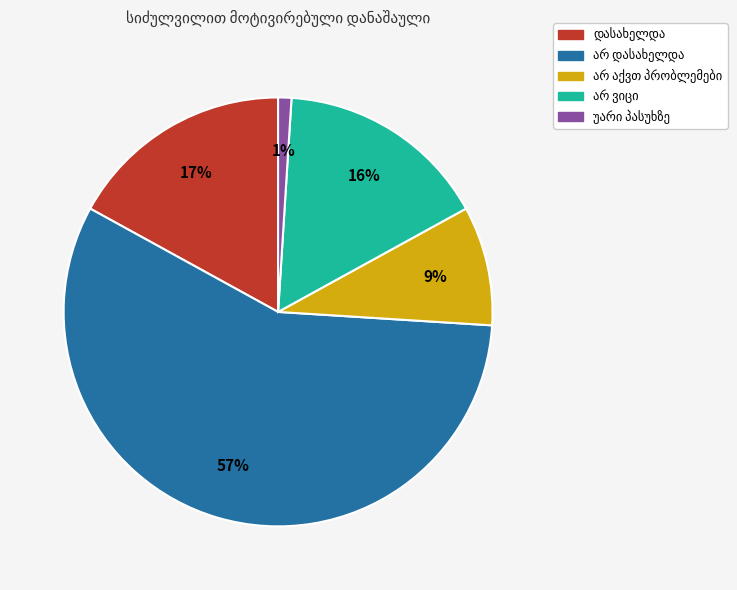

To the nearest percent, what is the average slice percentage?

20%